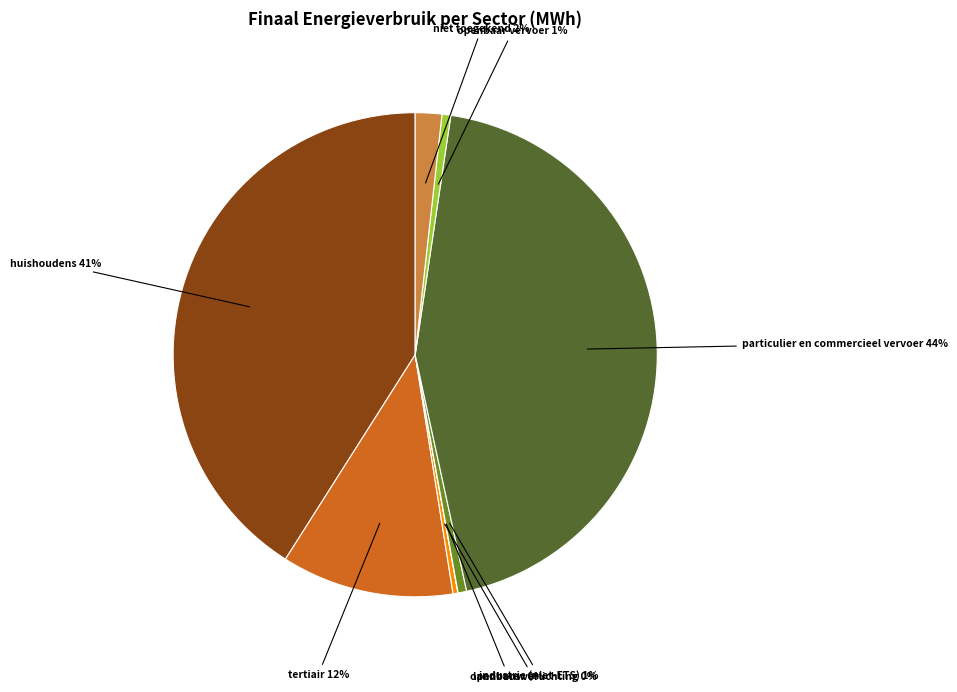

To the nearest percent, what is the difference between the largest and smallest slice percentages?

44%